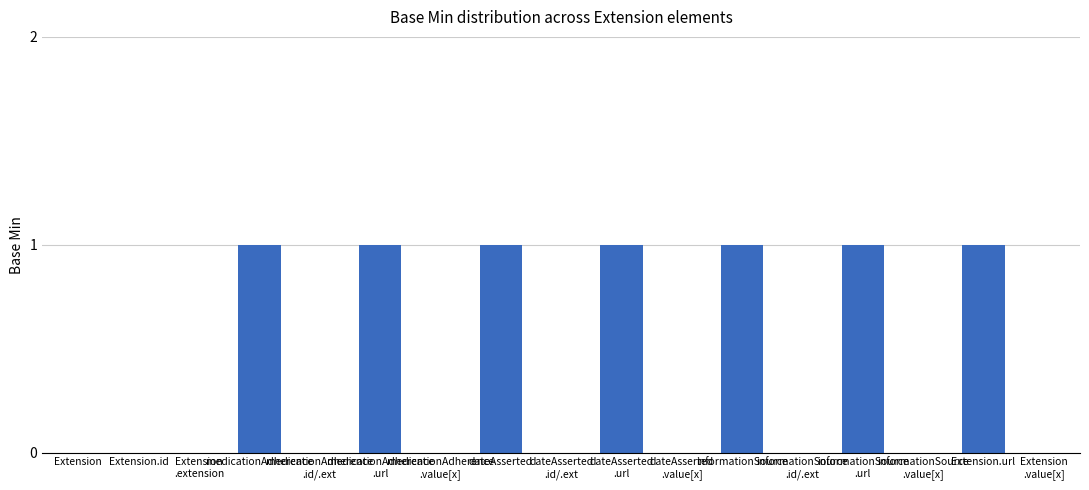

What is the sum of all values?

7